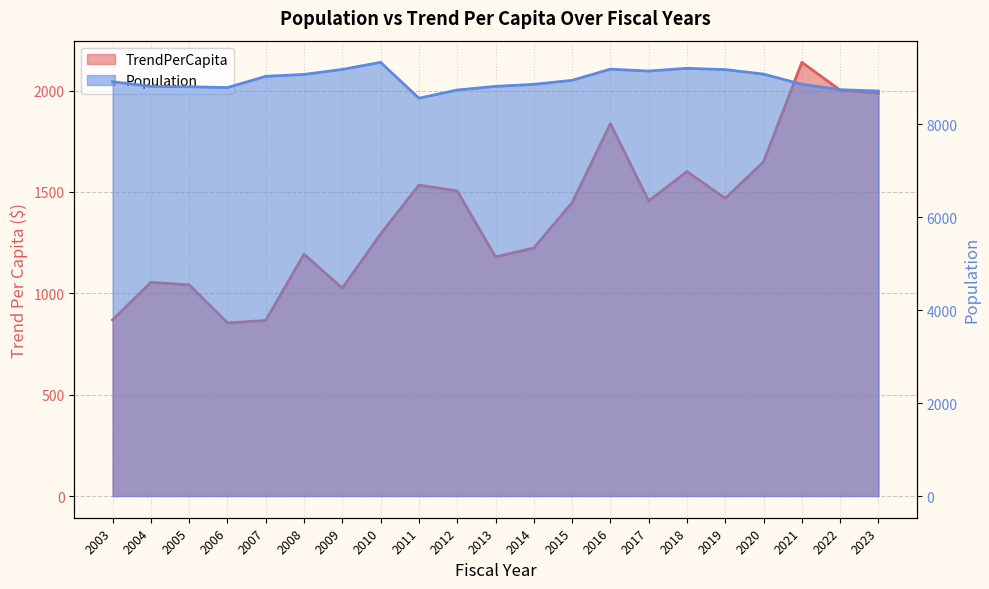

Which has a higher value, 2015 or 2023?

2023